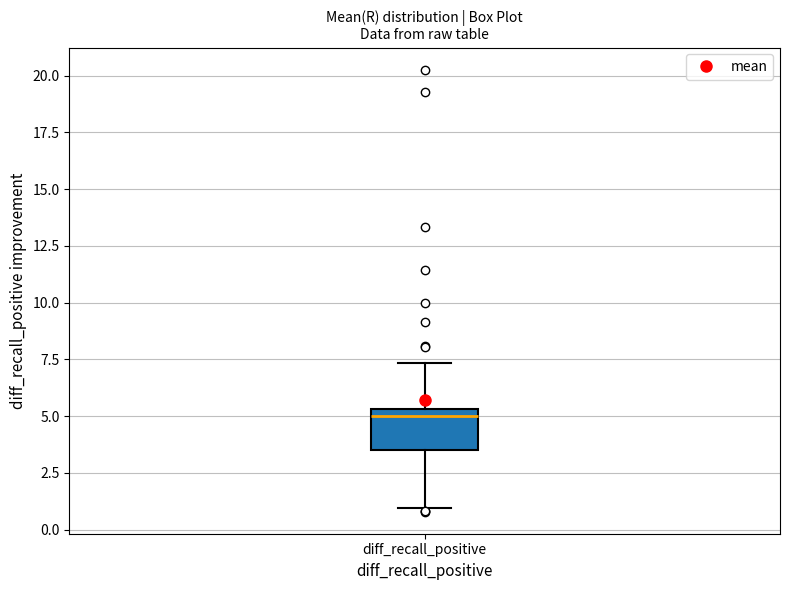

Read this box plot against the y-axis: the position of the median line, the range covered by the box, and the ends of both whiskers. The values are not printed on the chart, so give them approximately, as read against the axis.

median 5.0, box 3.5 to 5.5, whiskers 1.0 to 7.5